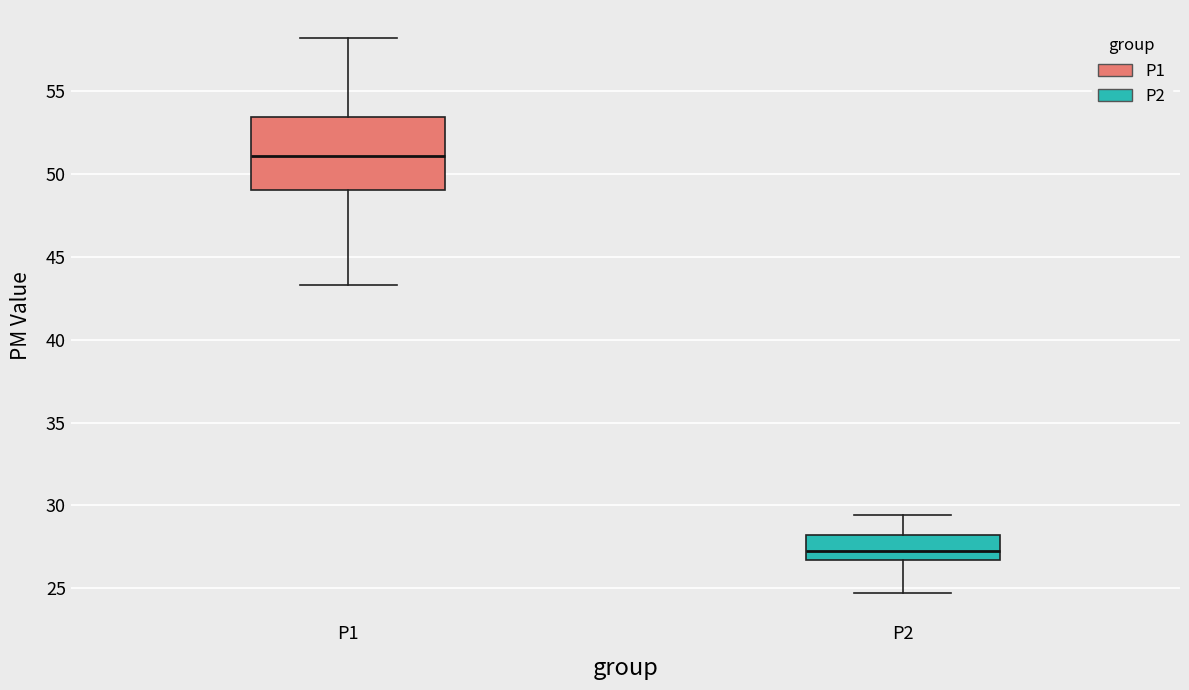

Which box has the highest median line?

P1